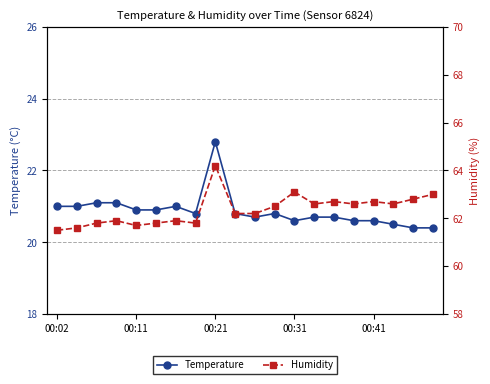

What is the greatest value displayed?

64.2